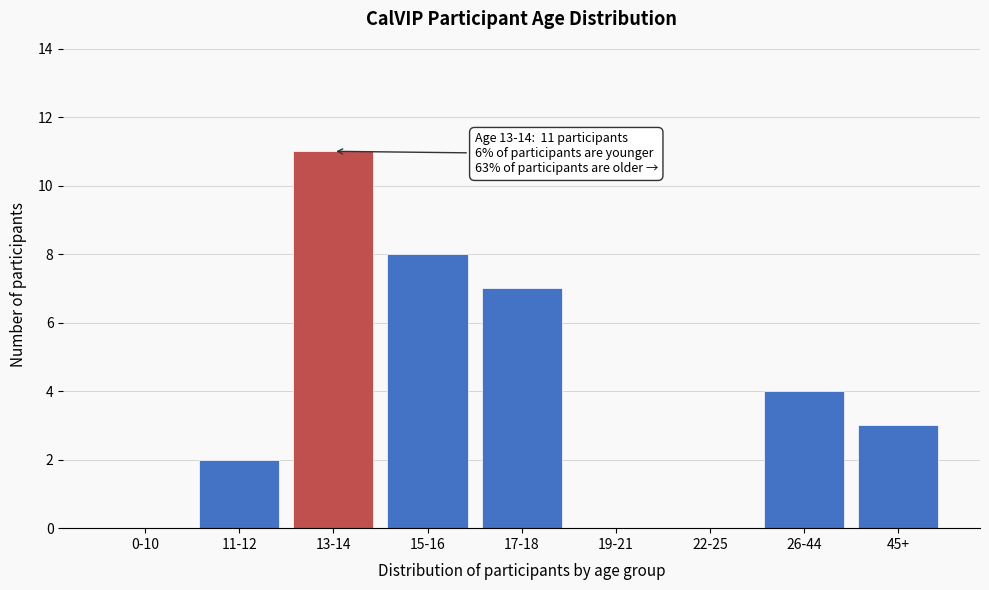

Reading left to right, extract all data points from this chart.

0-10=0	11-12=2	13-14=11	15-16=8	17-18=7	19-21=0	22-25=0	26-44=4	45+=3